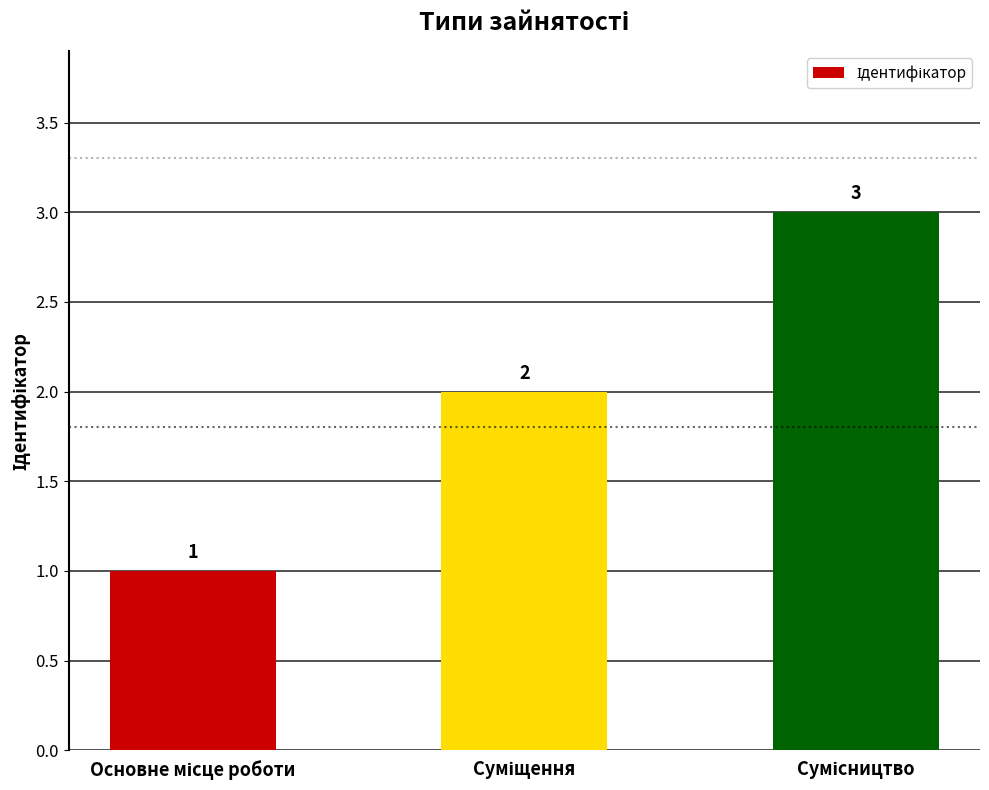

What is the greatest value displayed?

3